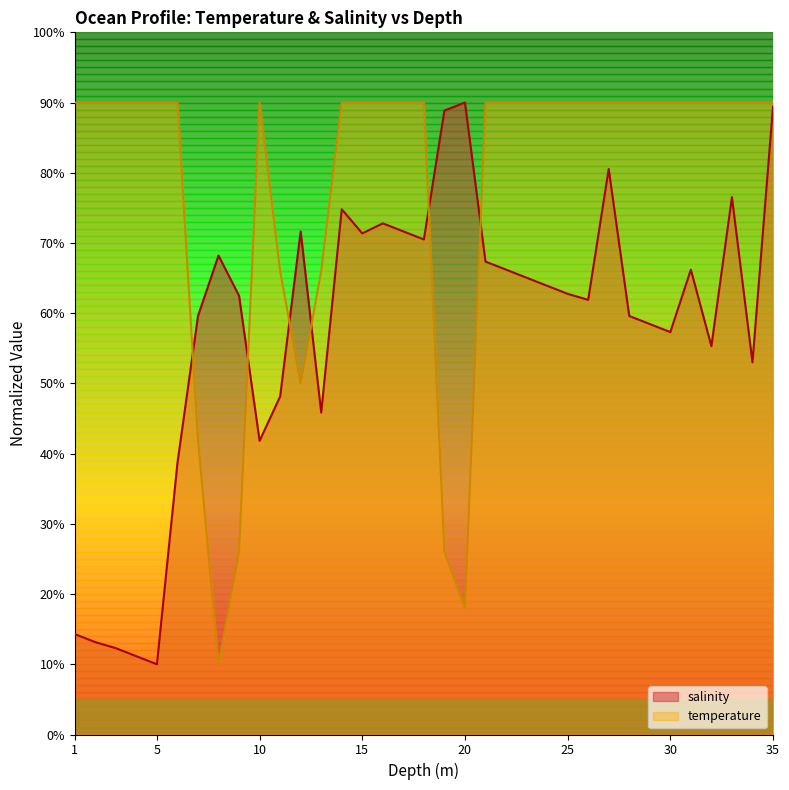

Does the chart have visible grid lines?

No